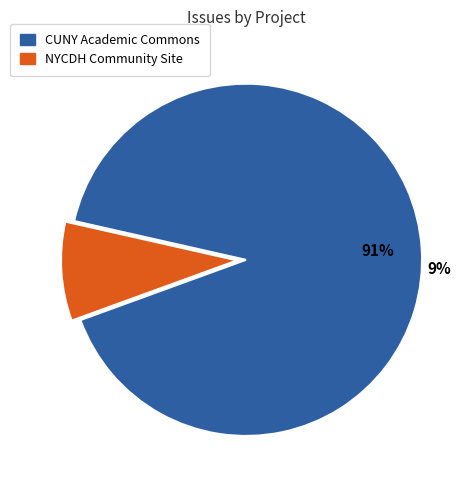

The 11545 slice represents 25% of the pie. True or false?

False